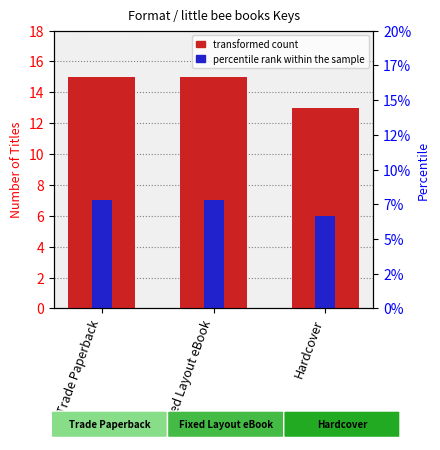

What is the total value across all series at Trade Paperback?

22